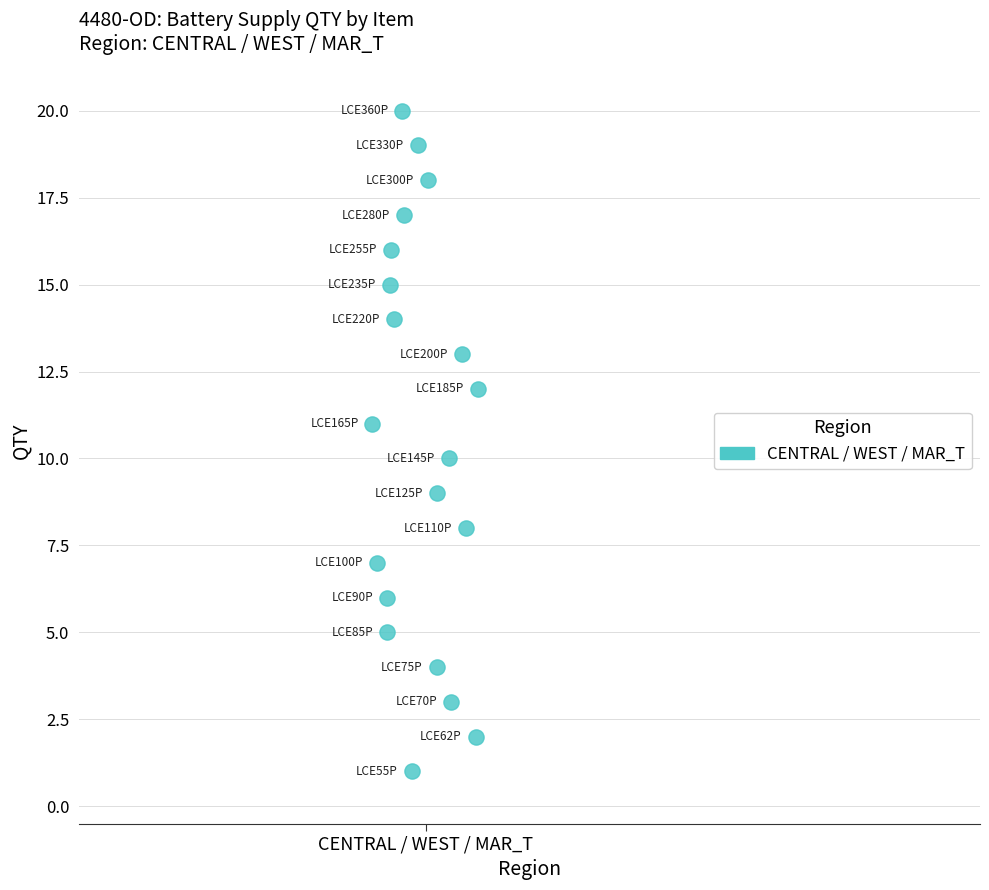

What is the range of Y values (max minus min)?

19